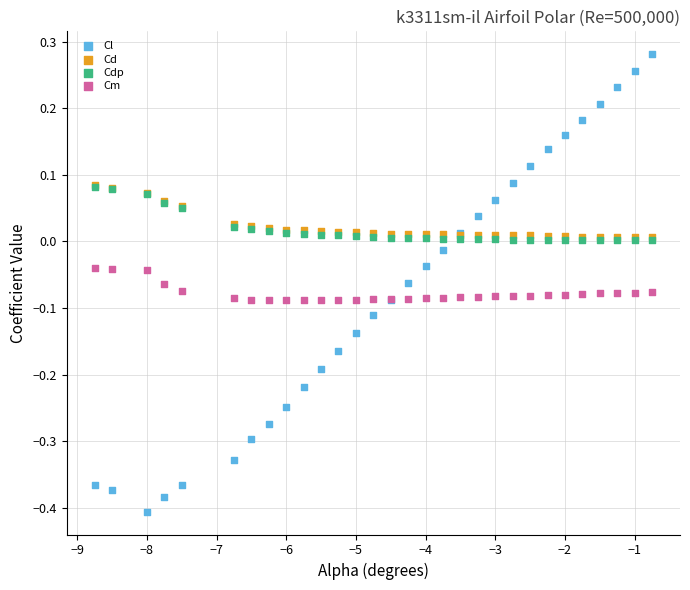

Which series contains the lowest Y value?

Cl